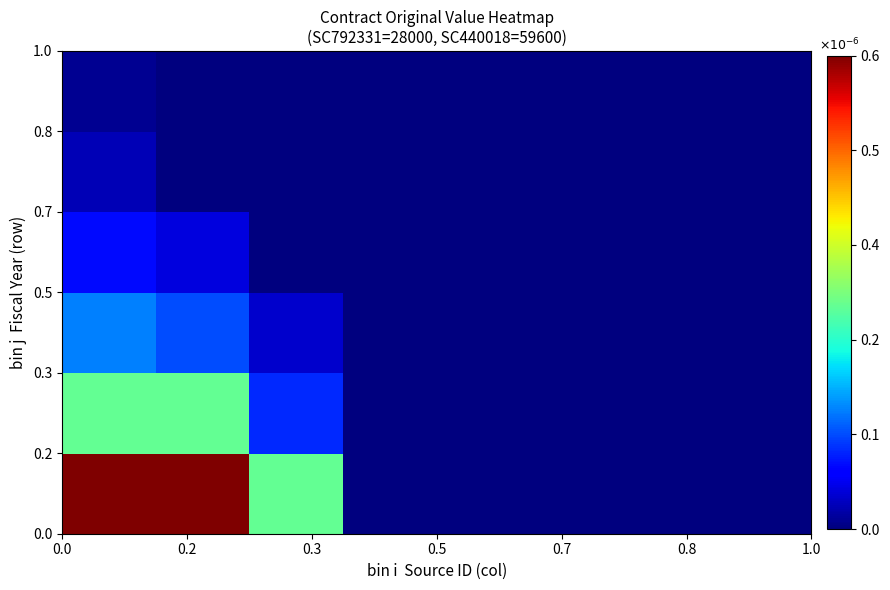

What is the maximum value shown in the chart?

0.6